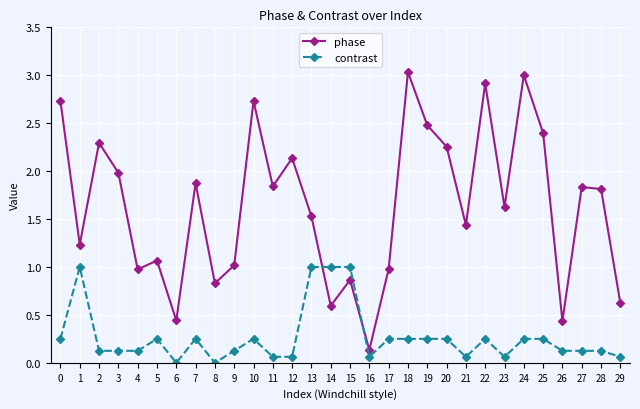

Rank the series by their maximum value, from lowest to highest.

contrast, phase